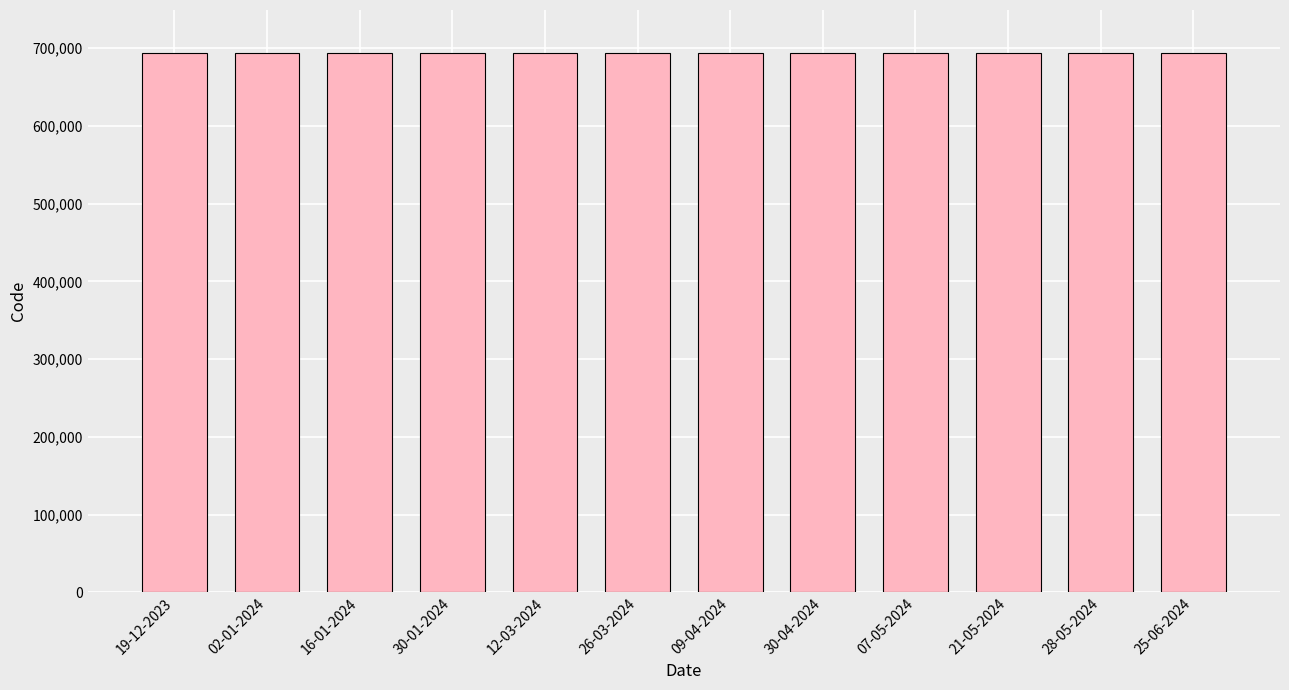

What is the sum of all values?

8324982